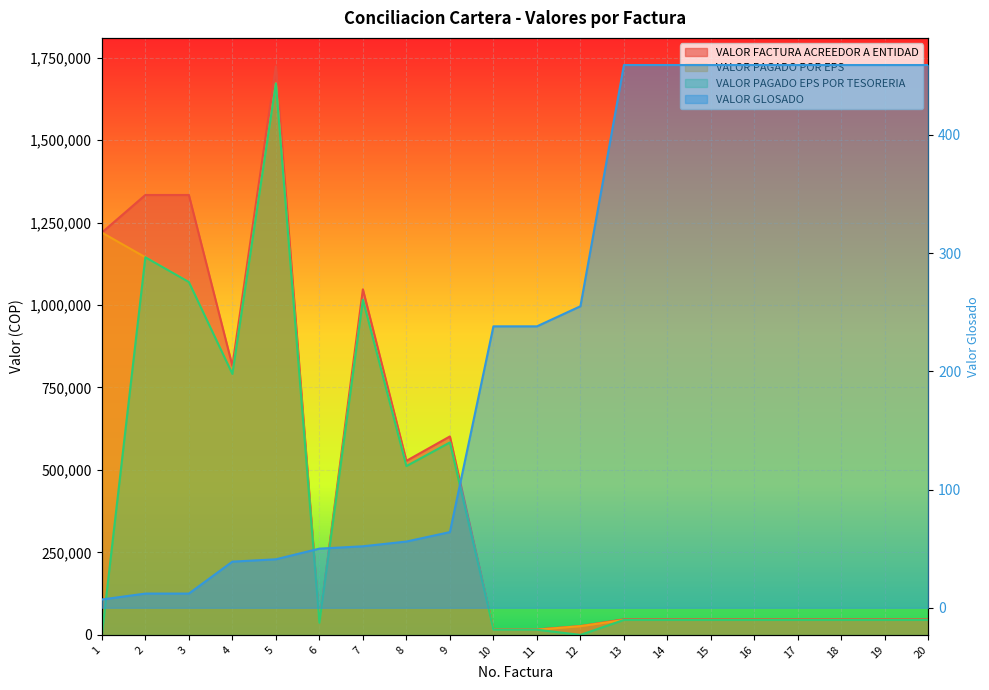

What is the difference between the maximum and second lowest values in the VALOR PAGADO EPS POR TESORERIA series?

1671677